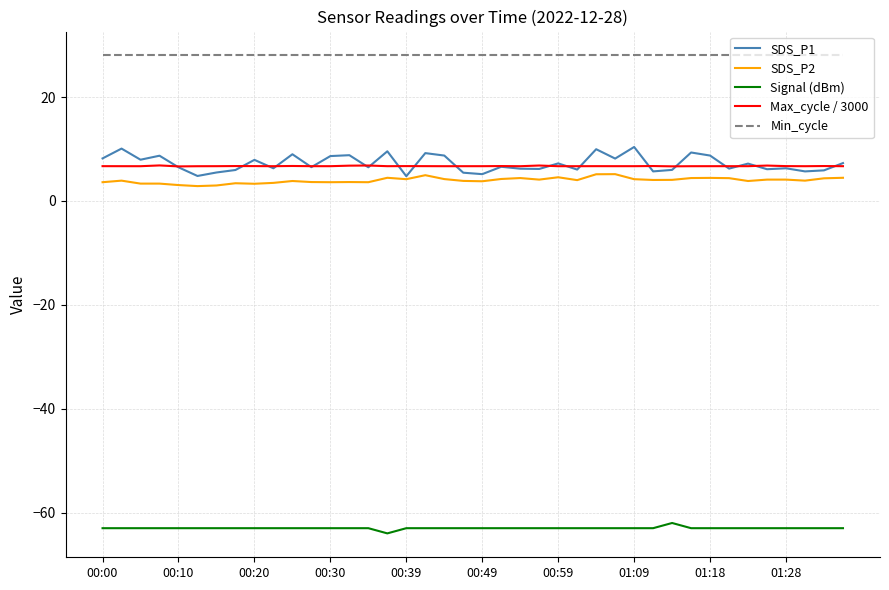

What is the minimum value shown in the chart?

-64.0